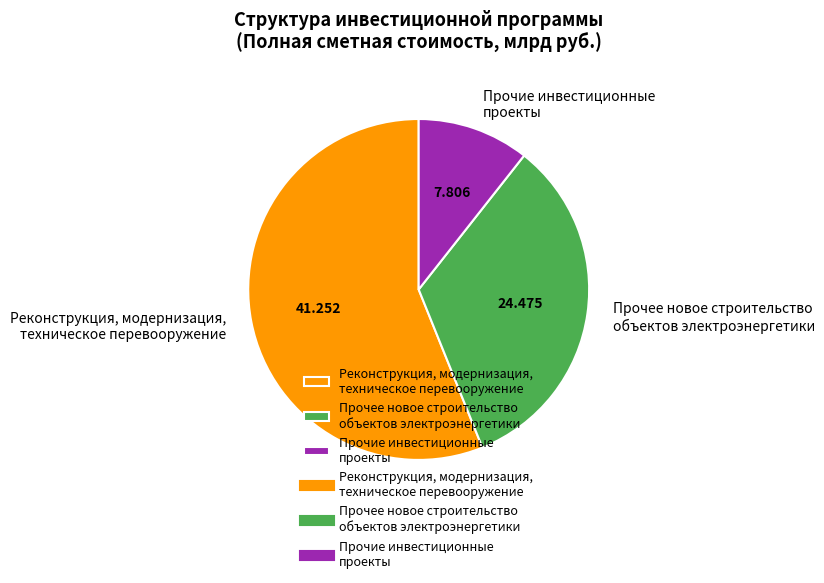

Is there a majority slice in this chart?

Yes